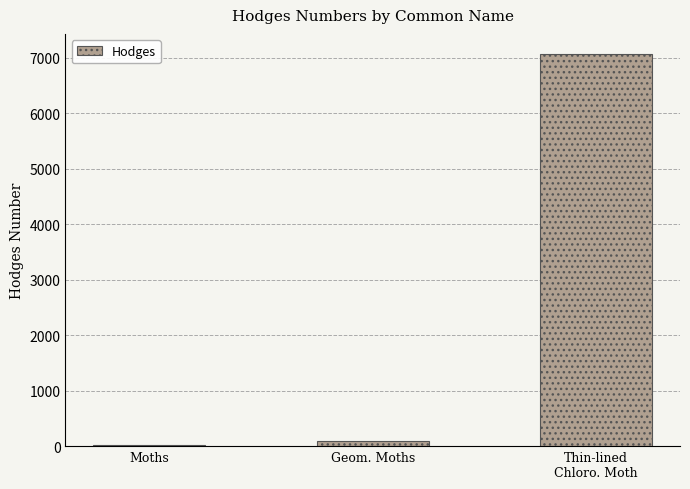

What is the label of the 2nd bar from the left?

Geom. Moths